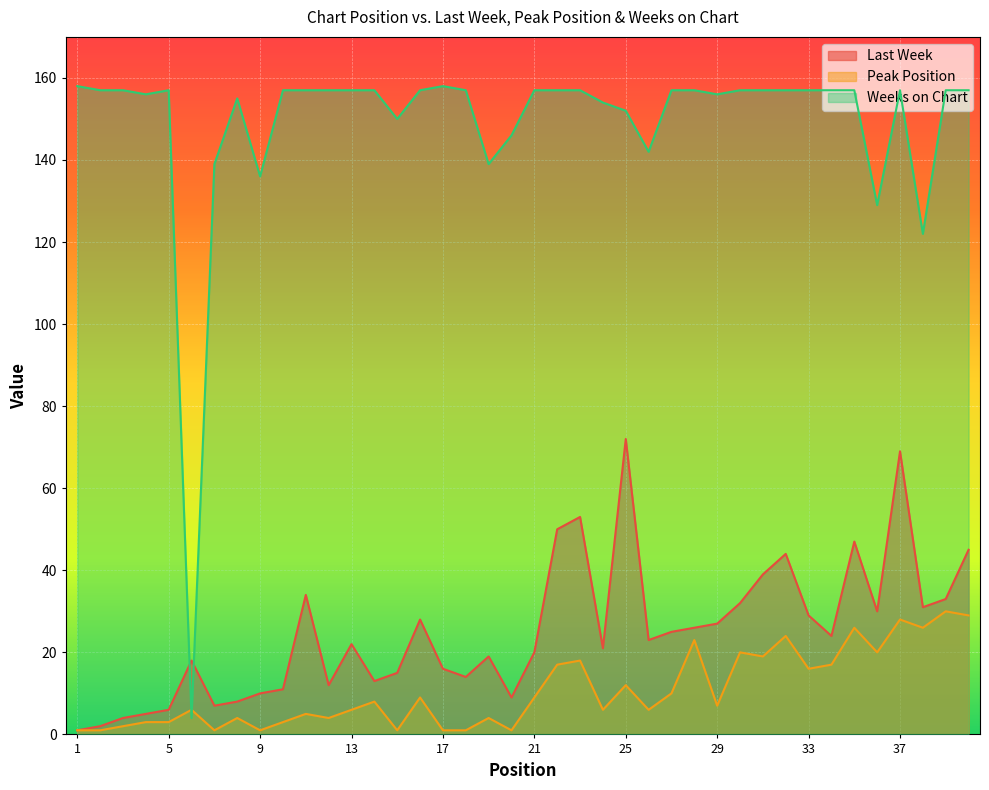

True or false: Last Week and Peak Position intersect in this chart.

False